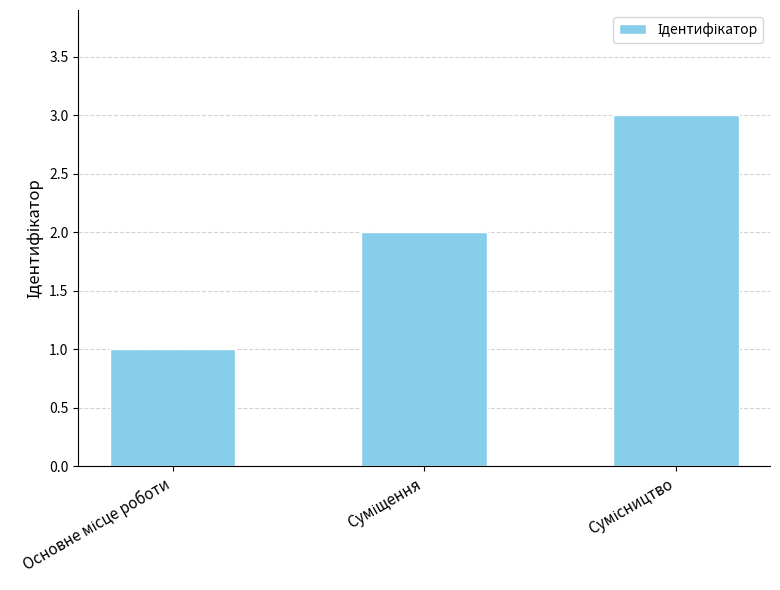

What is the maximum value shown in the chart?

3